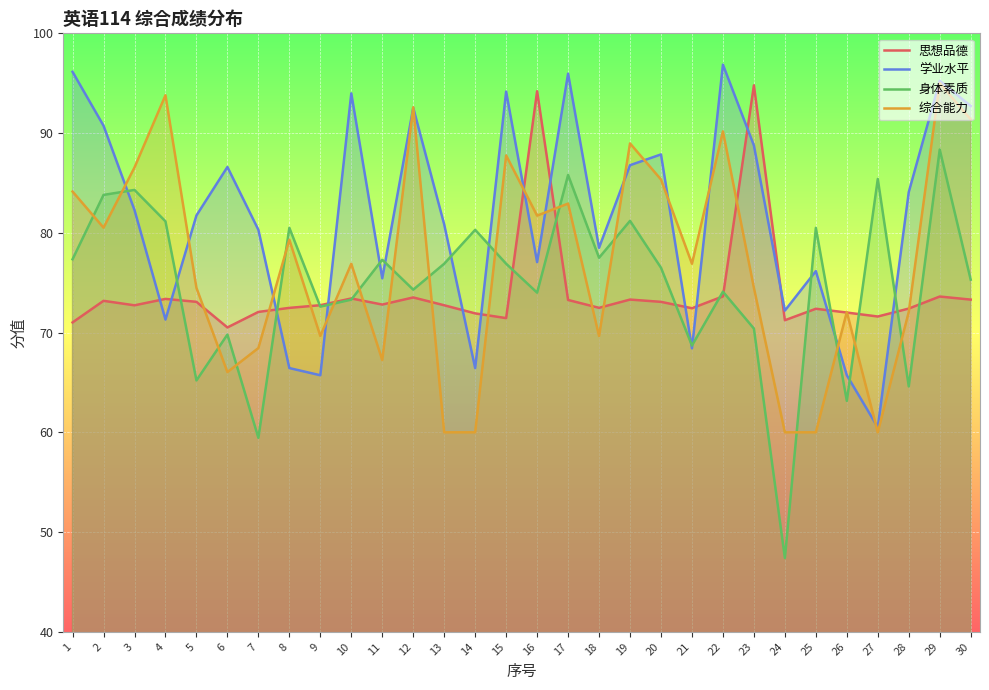

Reading left to right, what are all the values shown in this chart?

思想品德: 1=71.0	2=73.2	3=72.7	4=73.4	5=73.1	6=70.5	7=72.1	8=72.5	9=72.7	10=73.4	11=72.8	12=73.5	13=72.7	14=71.9	15=71.4	16=94.2	17=73.3	18=72.5	19=73.3	20=73.1	21=72.4	22=73.6	23=94.8	24=71.2	25=72.4	26=72.0	27=71.6	28=72.4	29=73.6	30=73.3
学业水平: 1=96.1	2=90.7	3=82.3	4=71.3	5=81.7	6=86.6	7=80.3	8=66.4	9=65.7	10=94.0	11=75.4	12=92.5	13=80.8	14=66.4	15=94.2	16=77.1	17=96.0	18=78.5	19=86.8	20=87.9	21=68.4	22=96.9	23=88.8	24=72.2	25=76.2	26=65.7	27=60.5	28=84.1	29=95.2	30=92.7
身体素质: 1=77.3	2=83.8	3=84.3	4=81.2	5=65.2	6=69.8	7=59.5	8=80.5	9=72.6	10=73.3	11=77.3	12=74.3	13=76.9	14=80.3	15=76.9	16=74.0	17=85.8	18=77.5	19=81.2	20=76.5	21=68.7	22=74.1	23=70.4	24=47.4	25=80.5	26=63.1	27=85.4	28=64.6	29=88.3	30=75.3
综合能力: 1=84.1	2=80.5	3=86.6	4=93.8	5=74.5	6=66.0	7=68.4	8=79.3	9=69.7	10=76.9	11=67.2	12=92.6	13=60.0	14=60.0	15=87.8	16=81.7	17=82.9	18=69.7	19=89.0	20=85.3	21=76.9	22=90.2	23=74.5	24=60.0	25=60.0	26=72.1	27=60.0	28=72.1	29=95.0	30=91.4